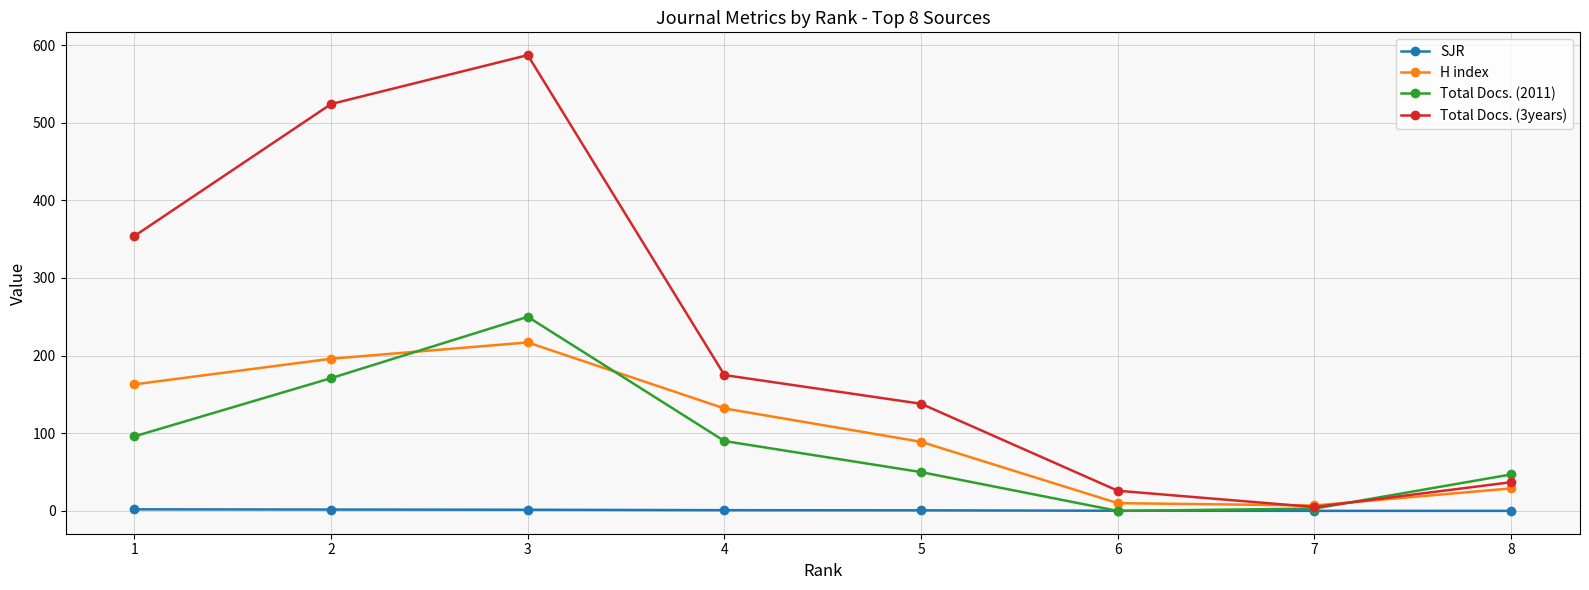

Read the H index value at 8.

29.0